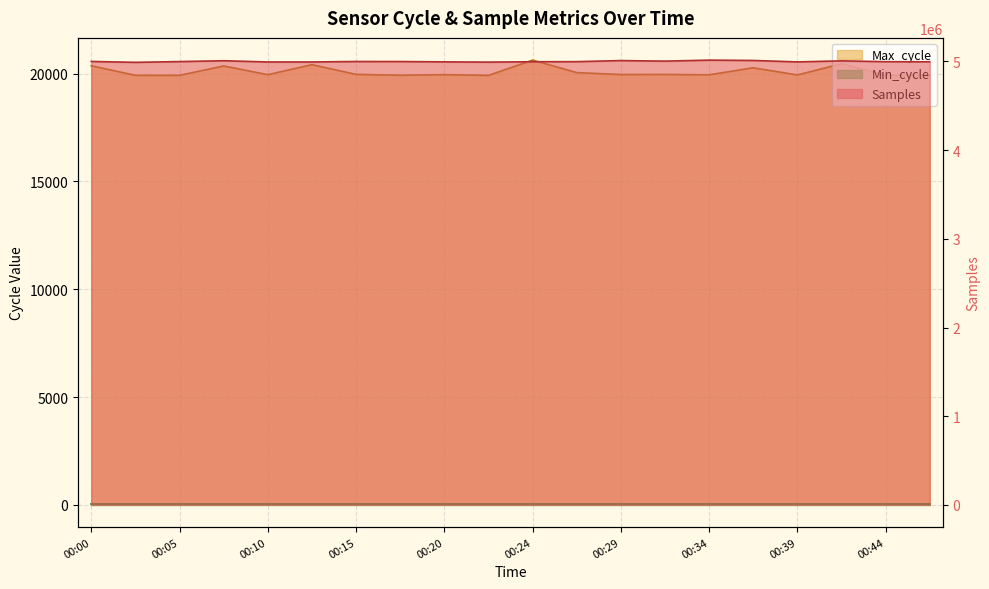

In Samples, how many points are lower than both neighbors (excluding endpoints)?

5